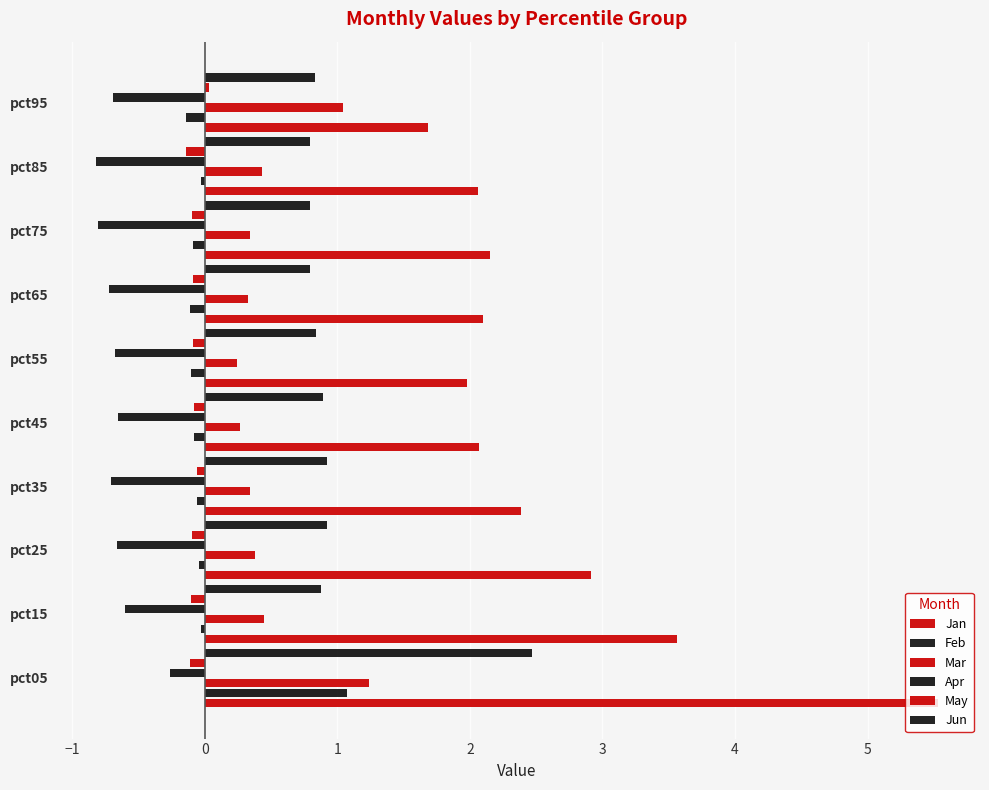

Reading right to left, what are all the values shown in this chart?

Jan: 1.7	2.1	2.2	2.1	2.0	2.1	2.4	2.9	3.6	5.5
Feb: -0.1	-0.0	-0.1	-0.1	-0.1	-0.1	-0.1	-0.0	-0.0	1.1
Mar: 1.0	0.4	0.3	0.3	0.2	0.3	0.3	0.4	0.5	1.2
Apr: -0.7	-0.8	-0.8	-0.7	-0.7	-0.7	-0.7	-0.7	-0.6	-0.3
May: 0.0	-0.1	-0.1	-0.1	-0.1	-0.1	-0.1	-0.1	-0.1	-0.1
Jun: 0.8	0.8	0.8	0.8	0.8	0.9	0.9	0.9	0.9	2.5